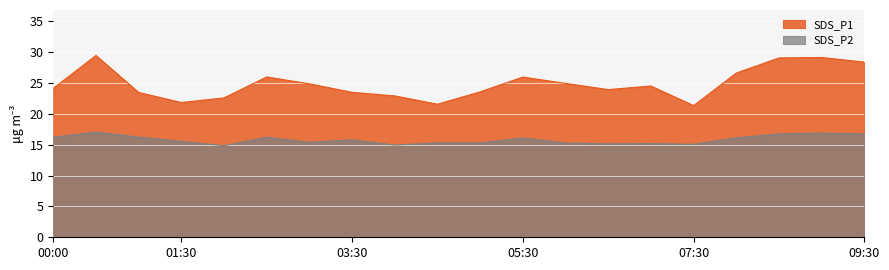

True or false: SDS_P2 and SDS_P1 cross at least once.

False